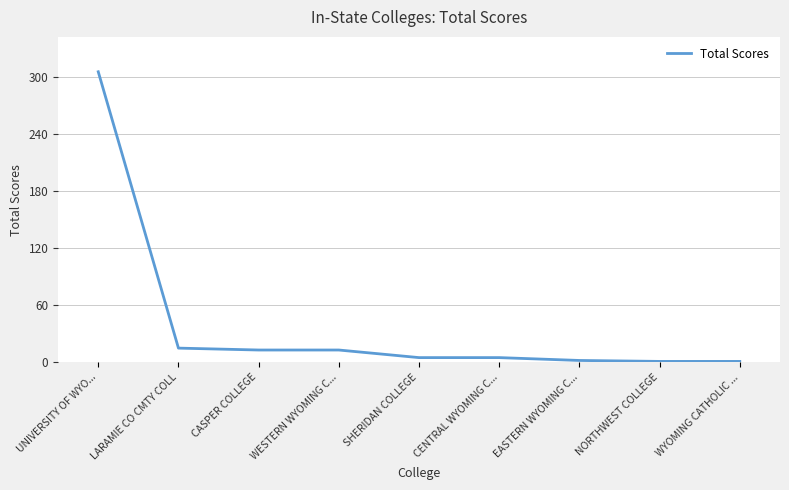

What is the ratio of the value at LARAMIE CO CMTY COLL to the value at WESTERN WYOMING C...?

1.2